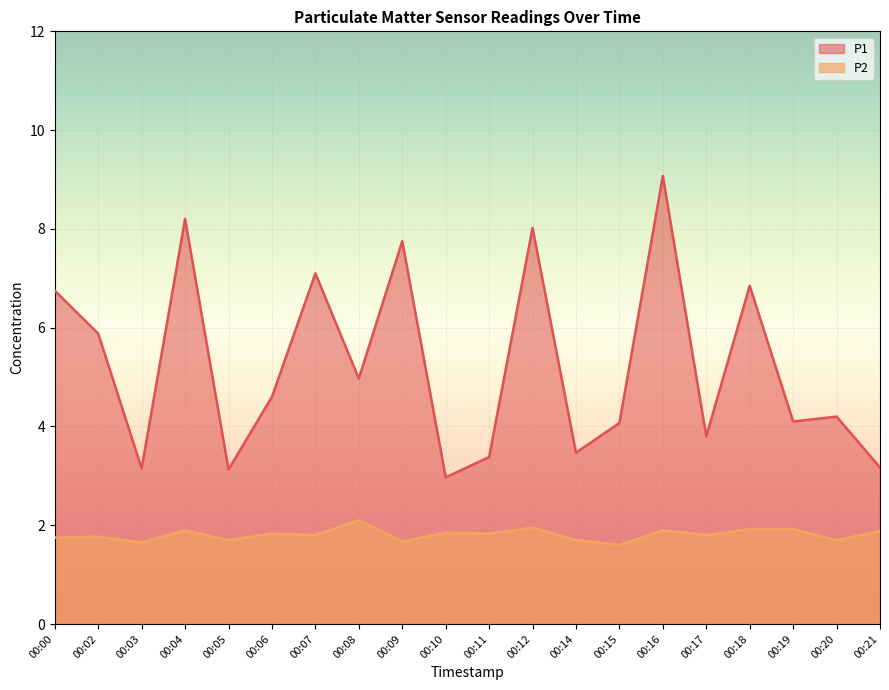

True or false: P1 and P2 intersect in this chart.

False